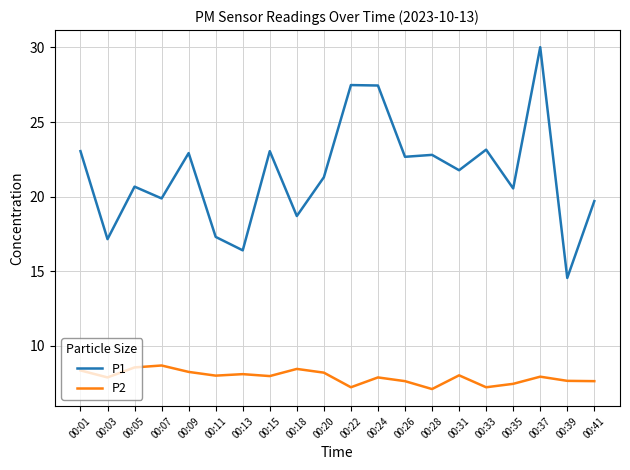

Count the number of categories in the chart.

20